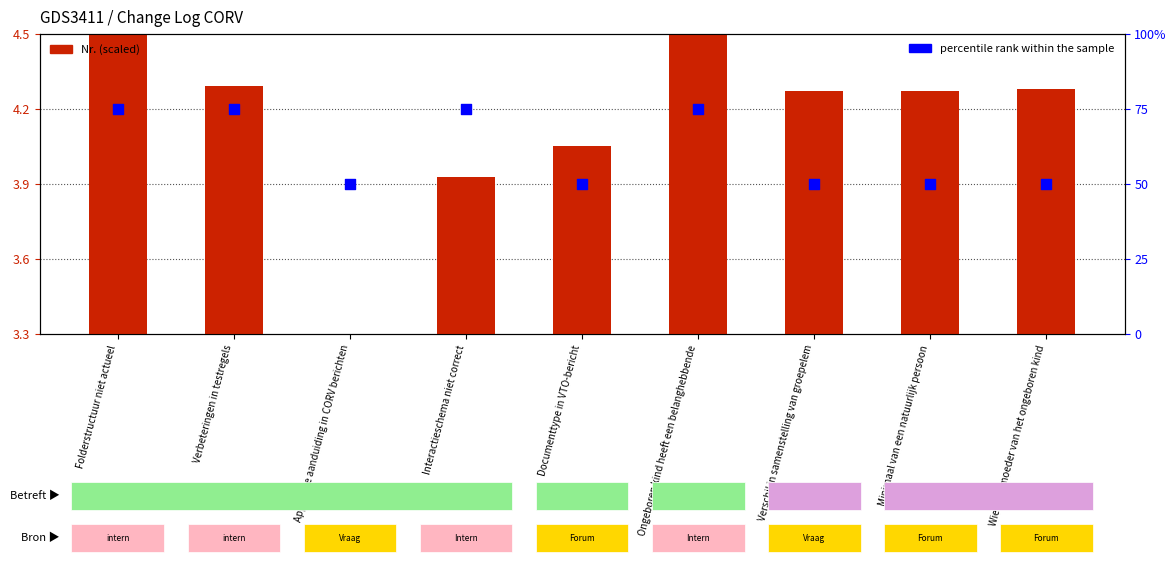

What is the total value across all series at Minimaal van een natuurlijk persoon?

54.3